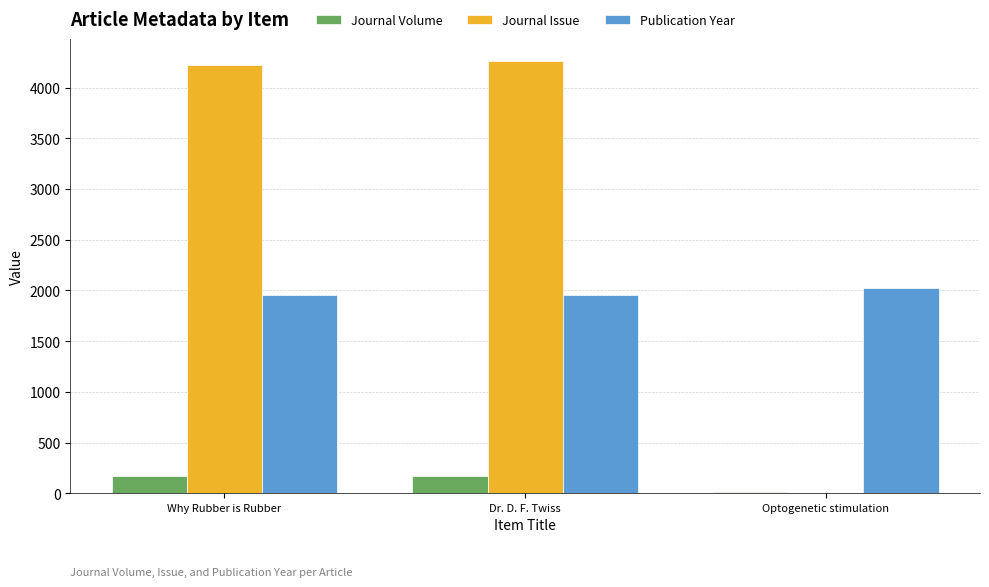

How many series are shown in this chart?

3